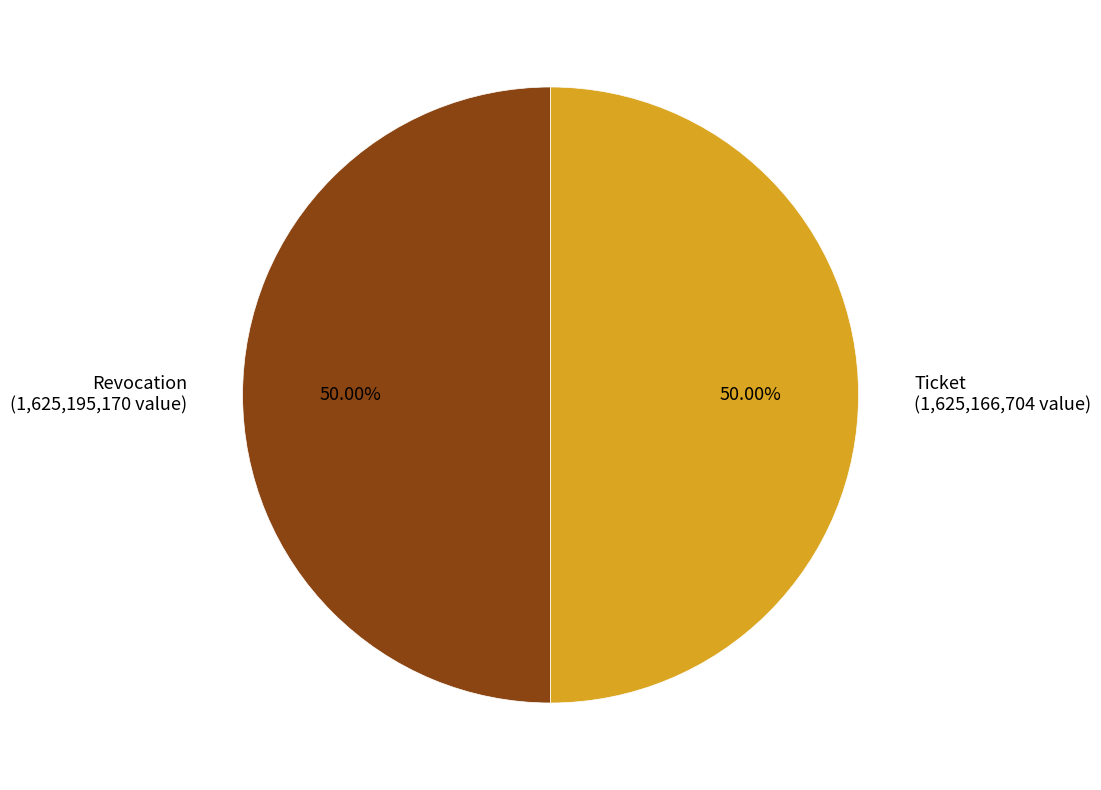

Is it true that Revocation is 50% of the pie?

True